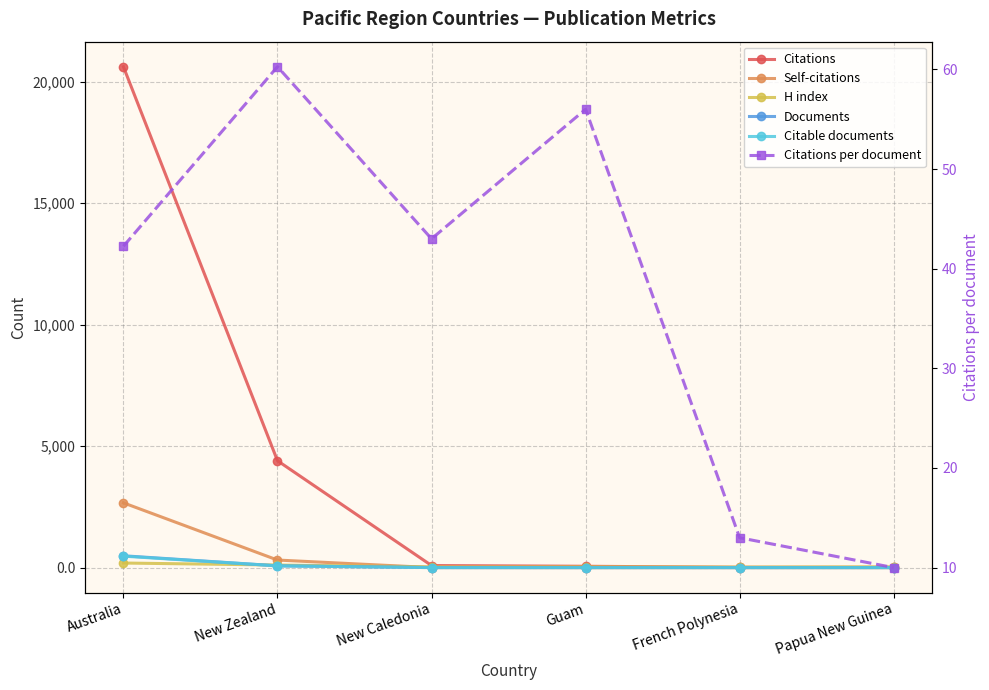

Which category has the highest value in the H index series?

Australia